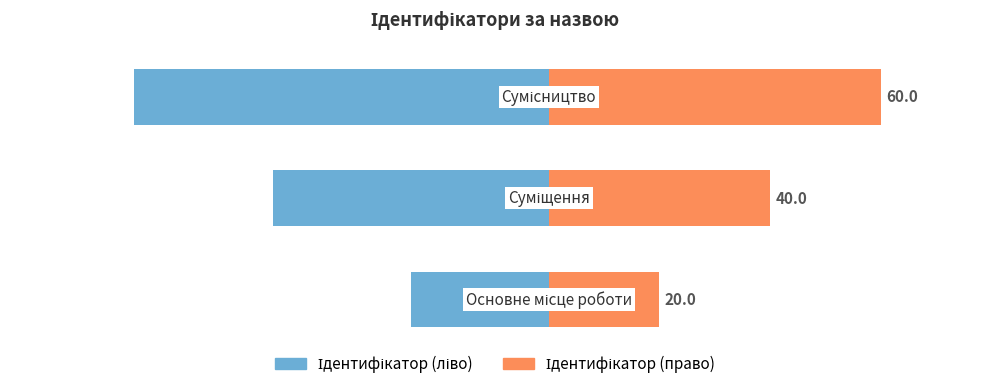

What is the value of the Ідентифікатор (право) bar at the 3rd from the left?

60